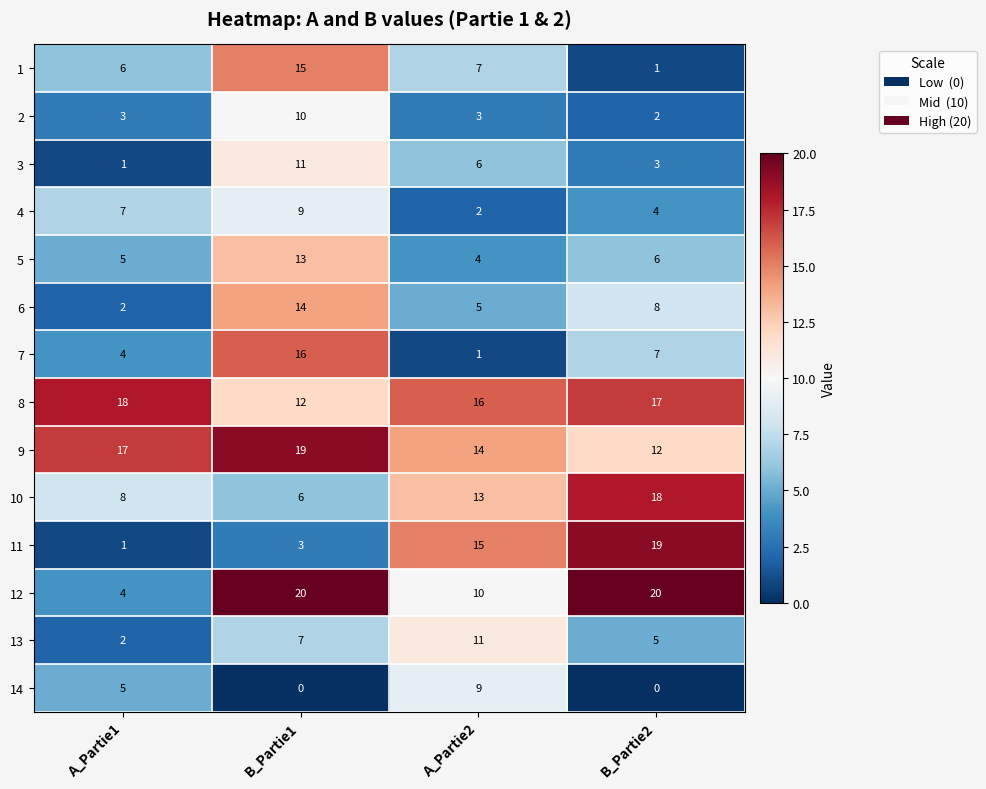

At which category is the sum across all series the highest?

B_Partie1